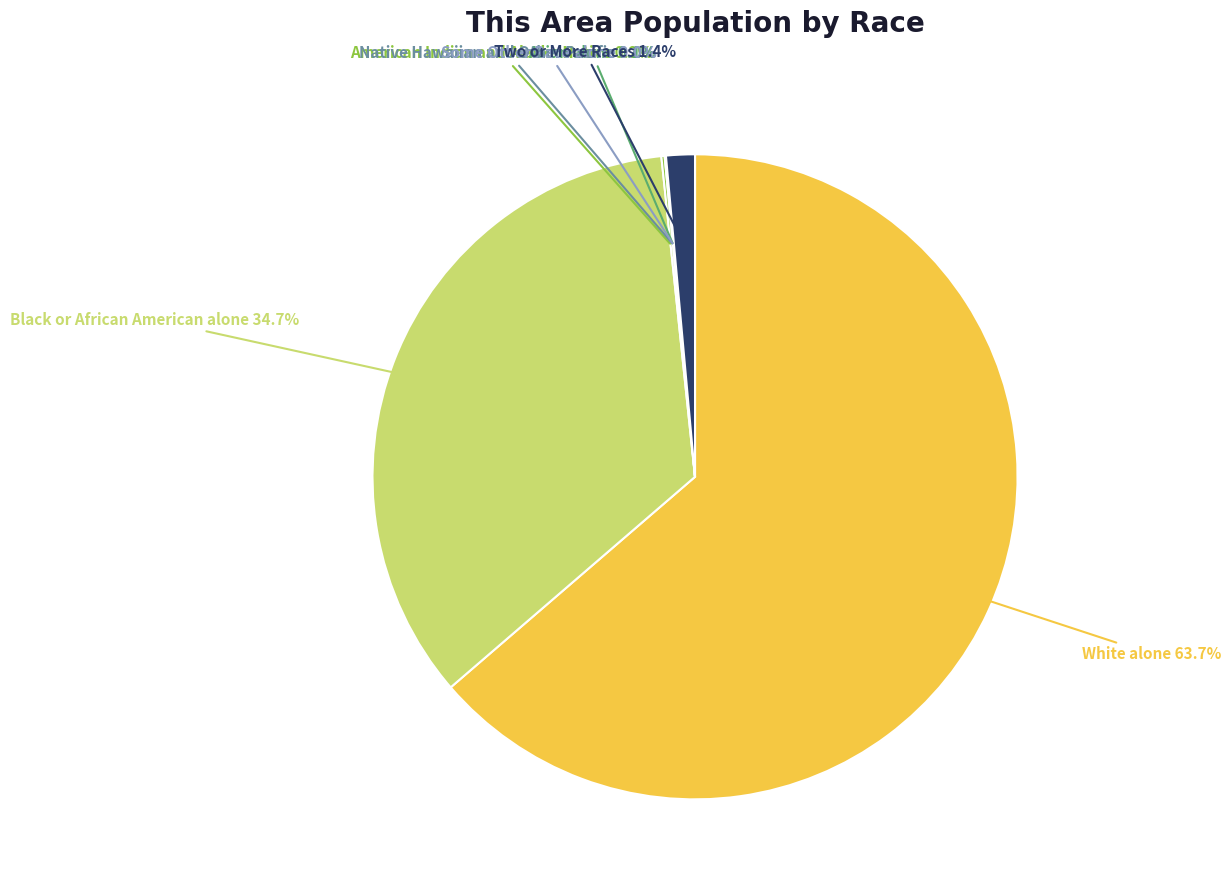

What is the largest slice in the pie chart?

White alone